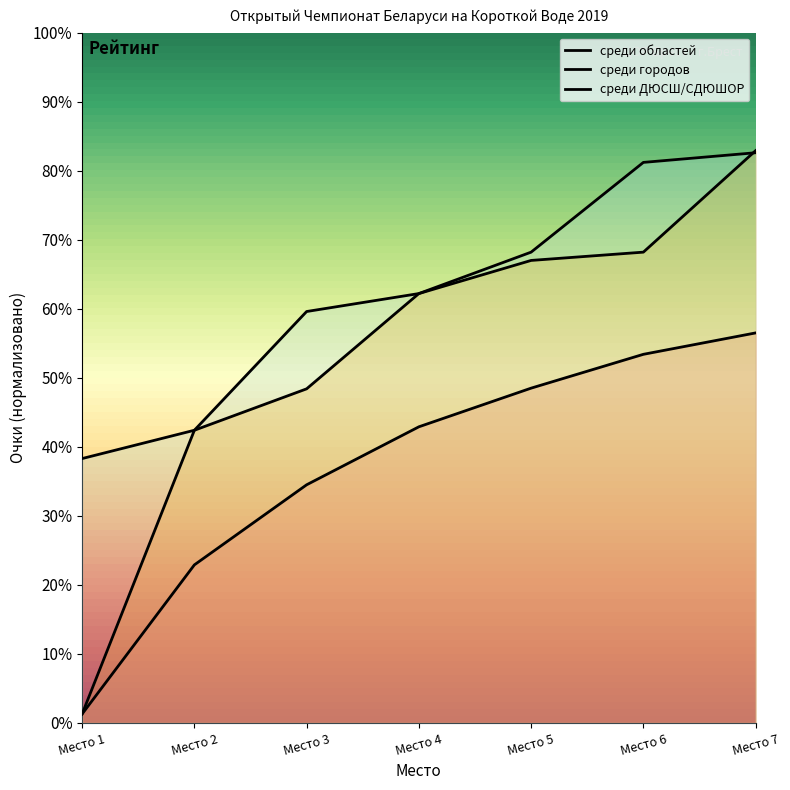

True or false: среди ДЮСШ/СДЮШОР has more than 1 points higher than both neighbors.

False